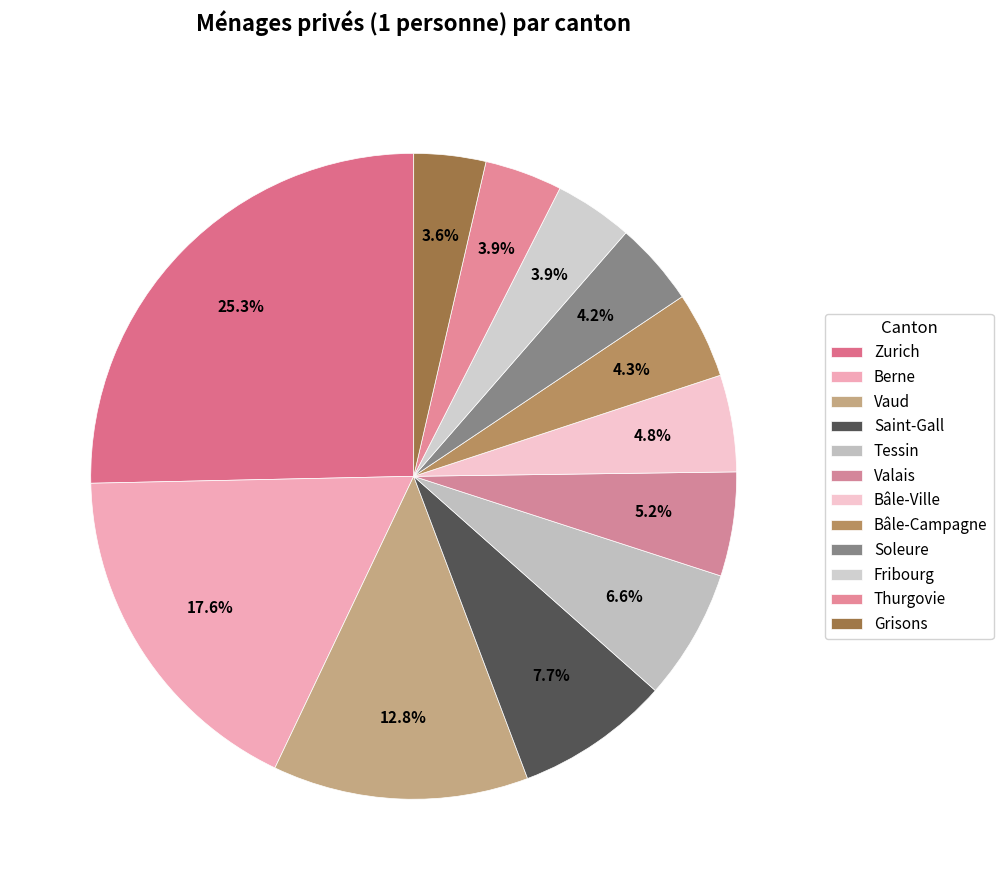

Between Zurich and Saint-Gall, which is larger?

Zurich